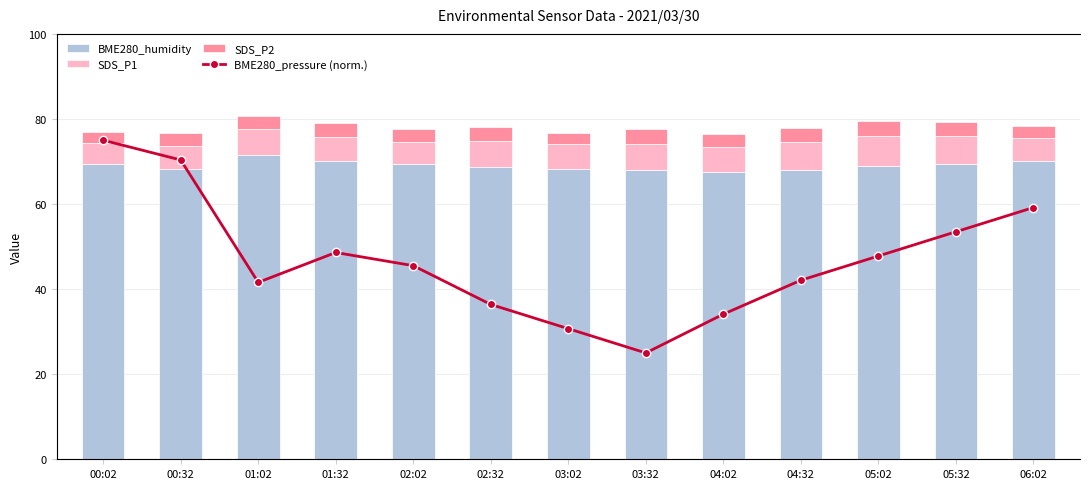

What position from the left is 04:02?

9